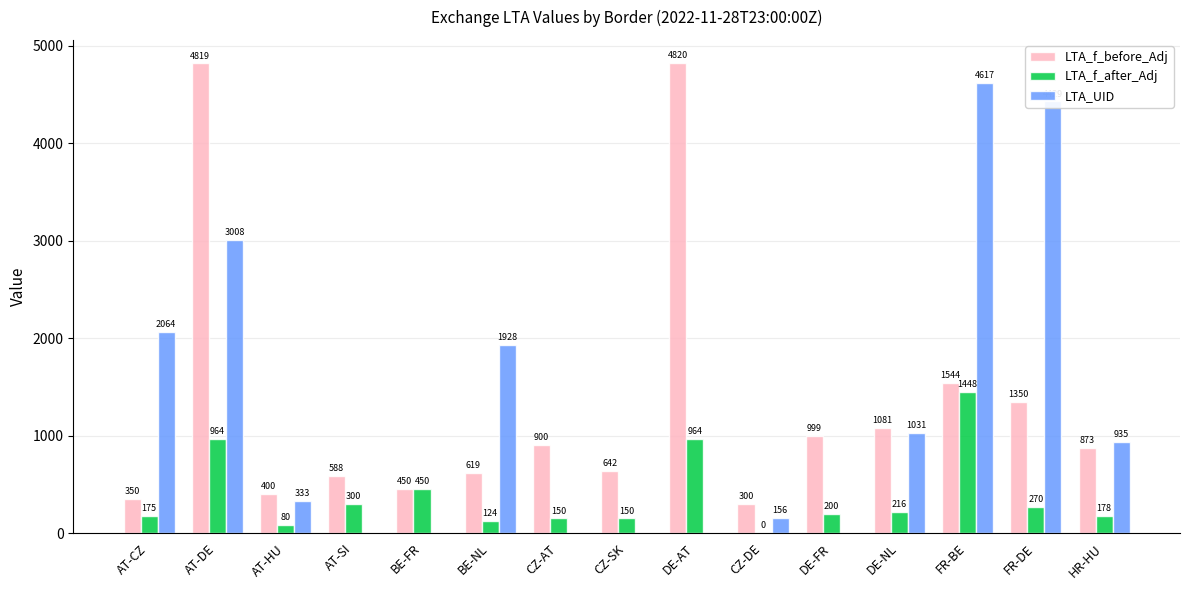

Which series has the largest total across all categories?

LTA_f_before_Adj